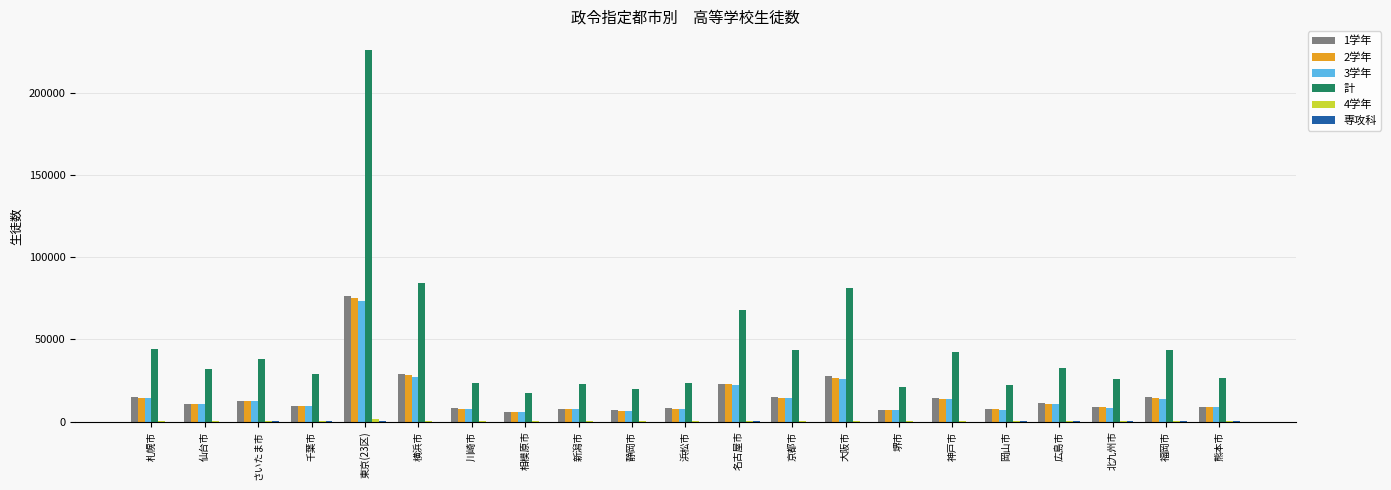

What is the average value of the 2学年 series?

15270